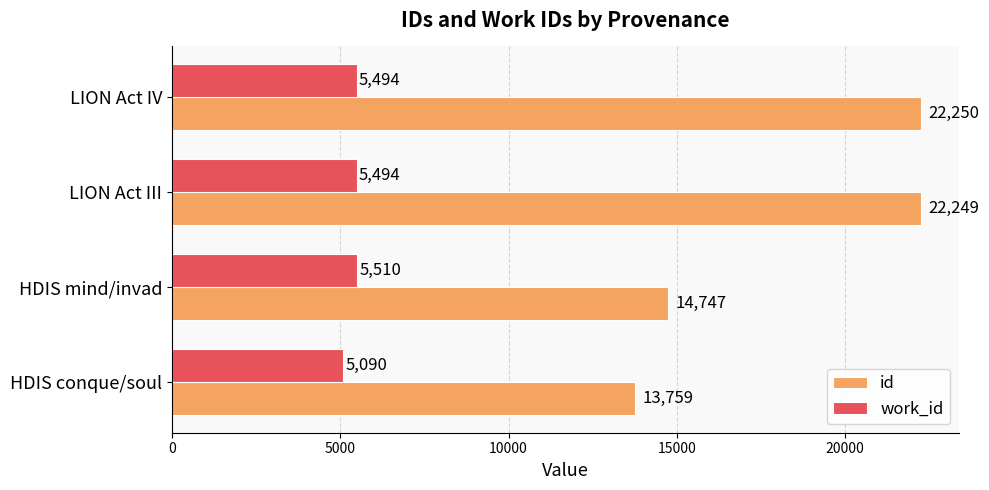

The value of id at HDIS mind/invad is 14747. True or false?

True